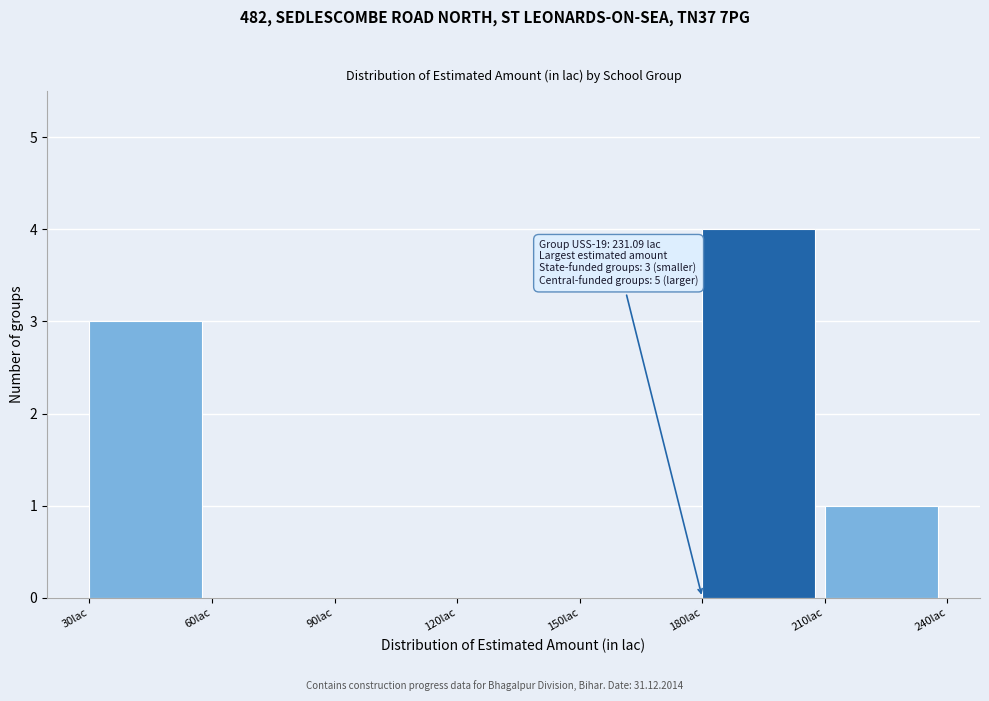

Which range on the x-axis has the tallest bar?

180 to 210